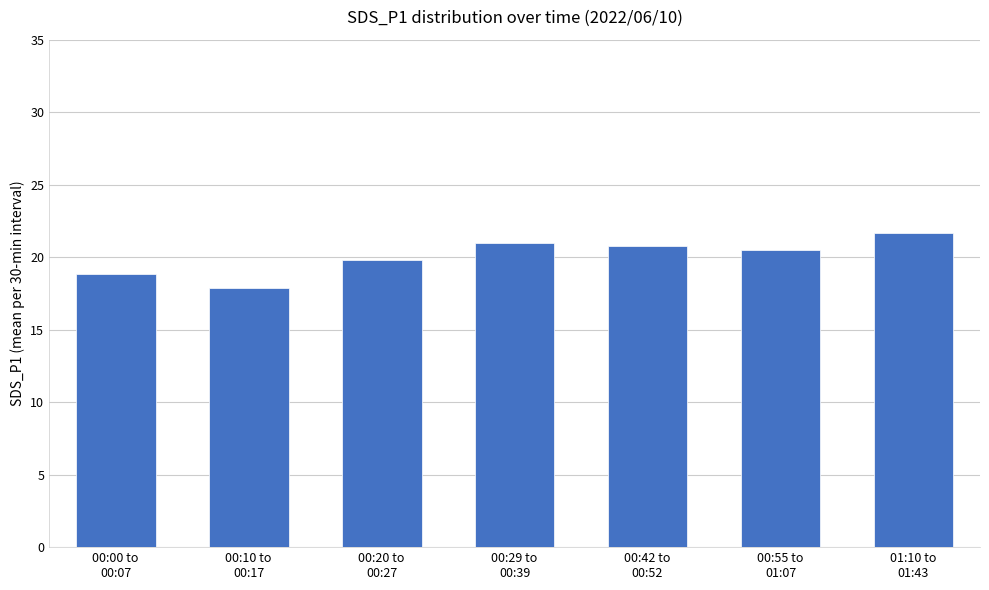

What is the value of the 5th bar from the left?

20.8